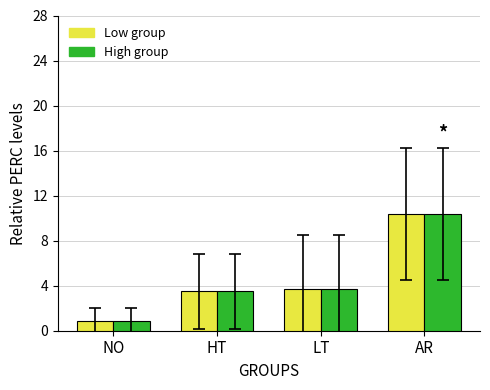

What is the minimum value shown in the chart?

0.9